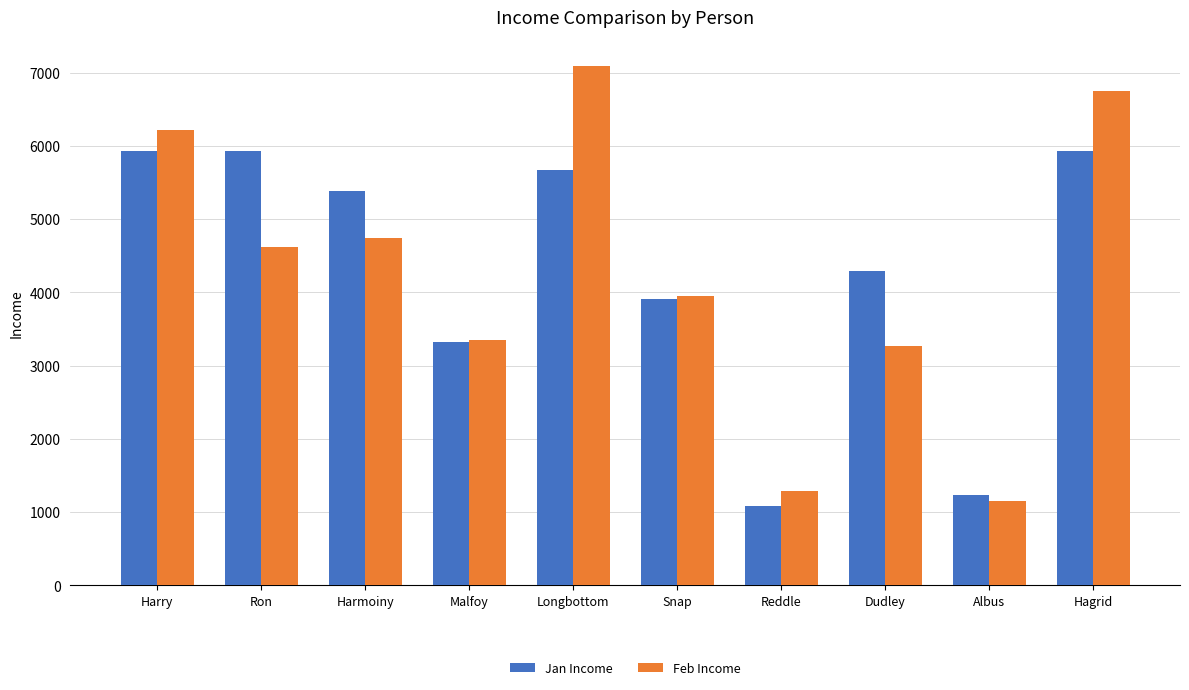

Rank the series by their maximum value, from highest to lowest.

Feb Income, Jan Income